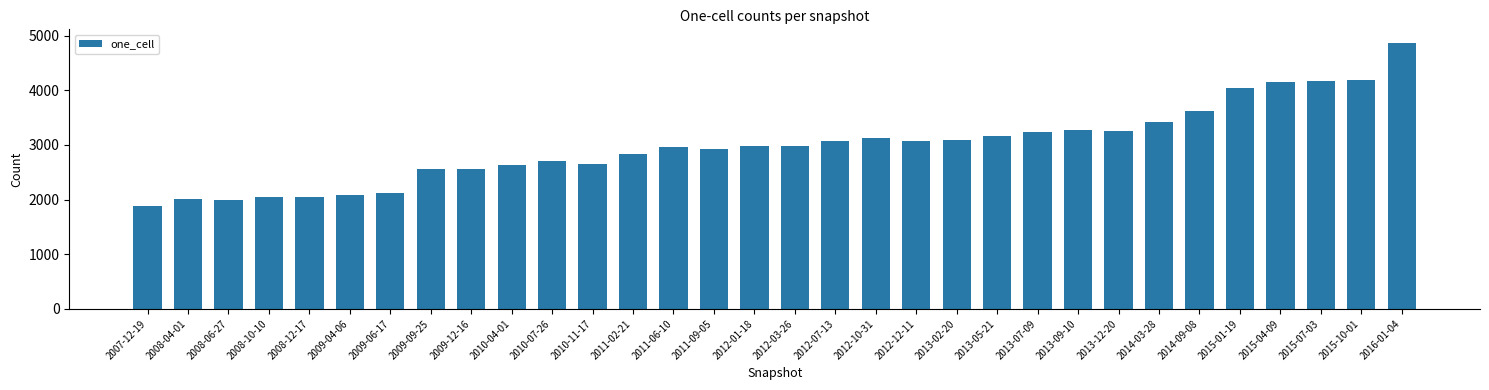

What is the sum of the values at 2010-07-26 and 2015-04-09?

6851